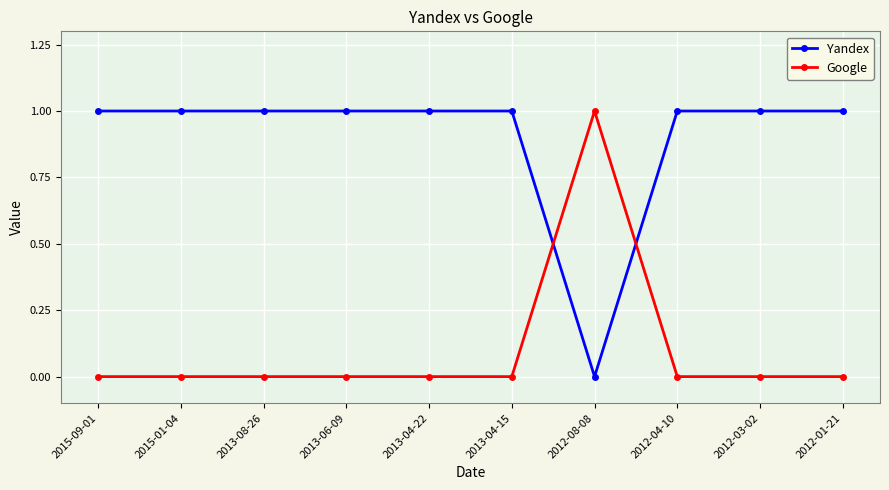

Is it true that Yandex equals 1 at 2012-04-10?

True